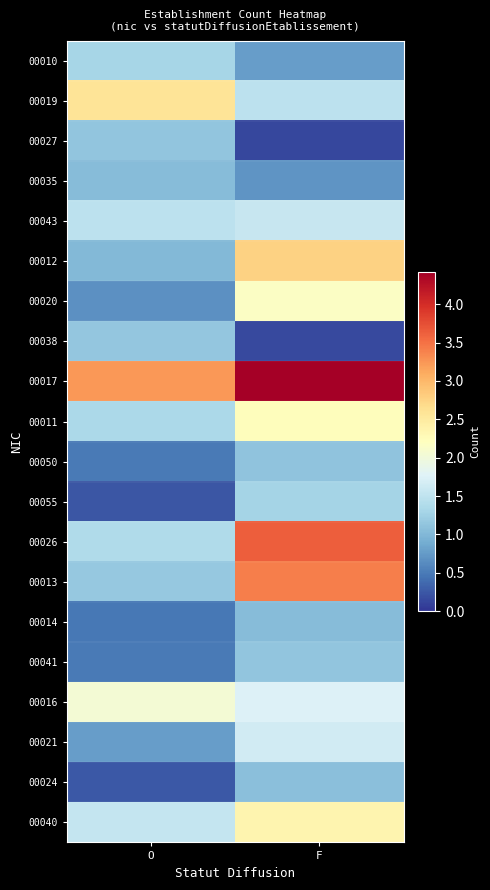

Between O and F, which series saw the biggest shift?

00026